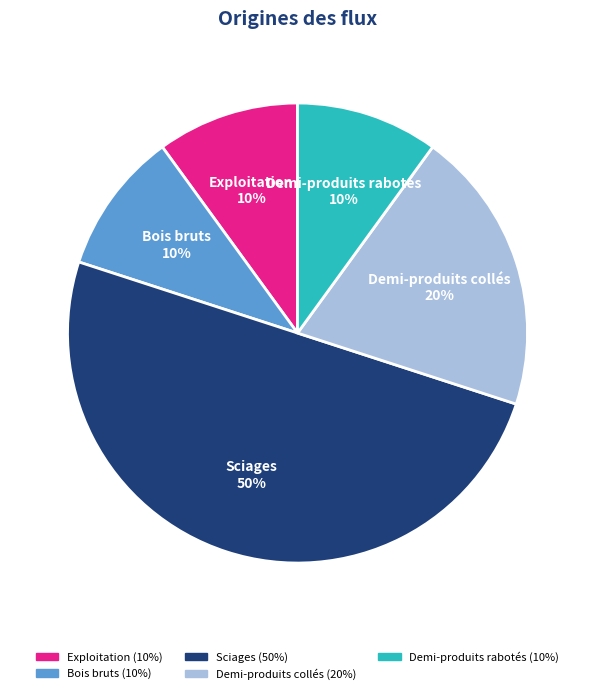

To the nearest percent, what is the average slice percentage?

20%